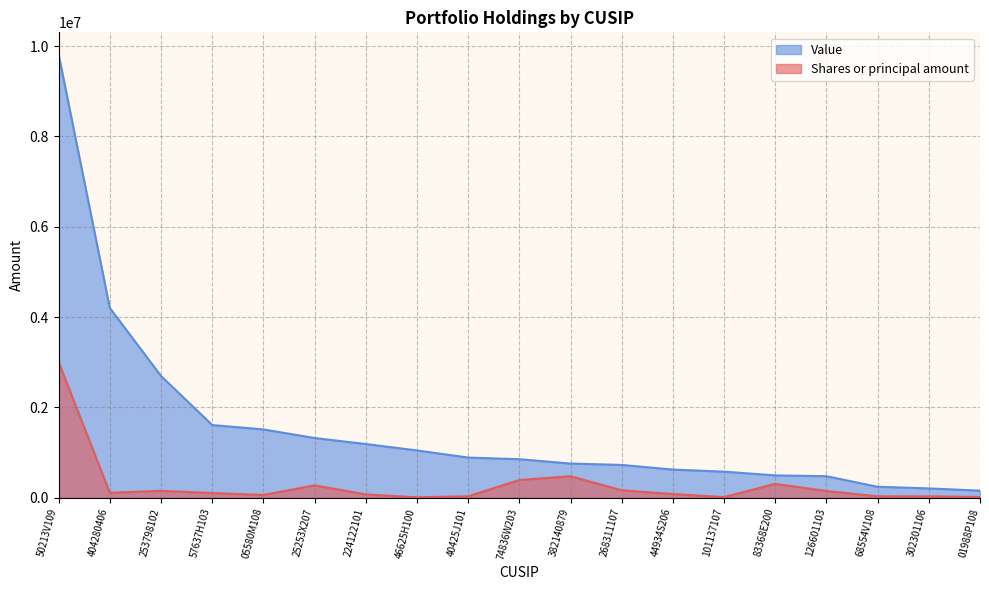

What is the average value of the Value series?

1545789